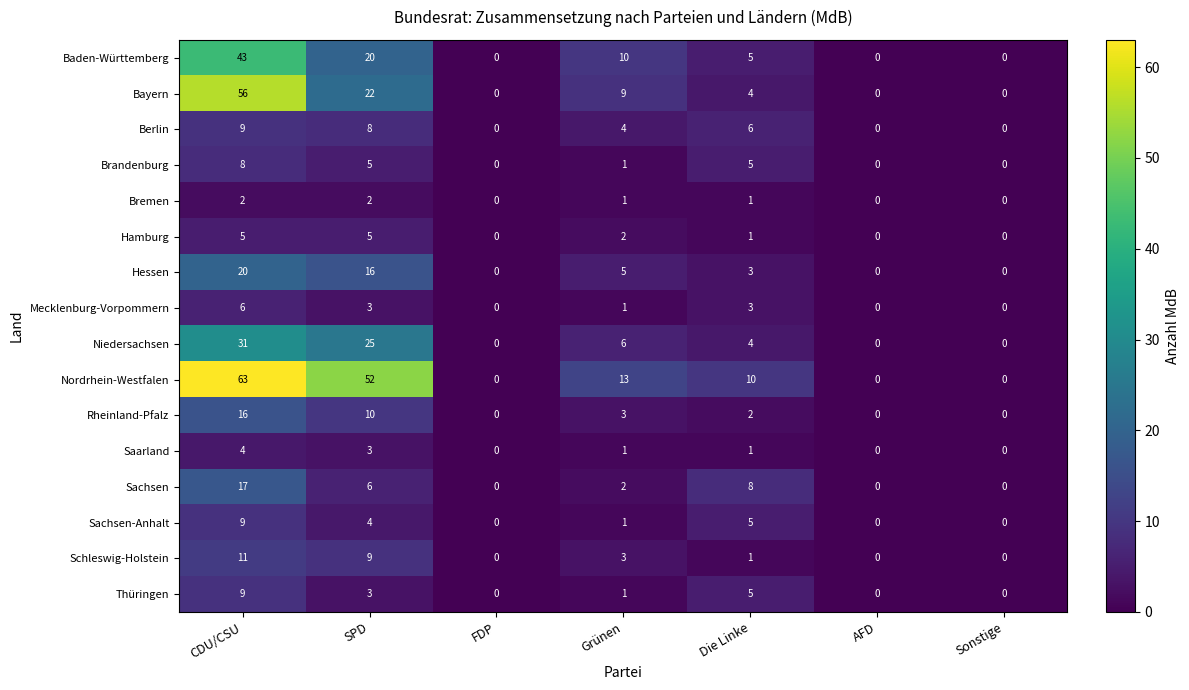

What is the maximum value for Saarland?

4